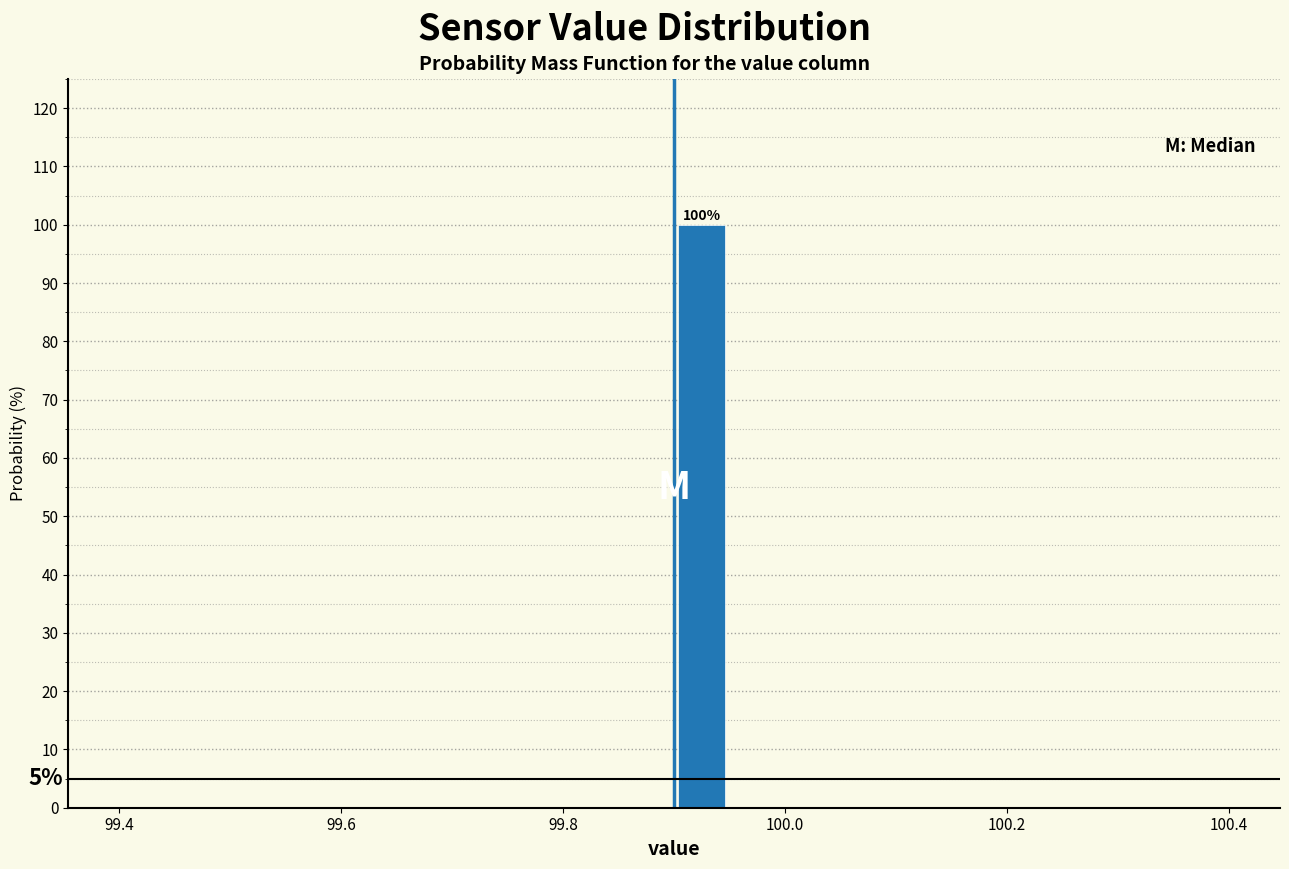

Read against the x-axis, roughly where is the centre of the tallest bar?

99.92